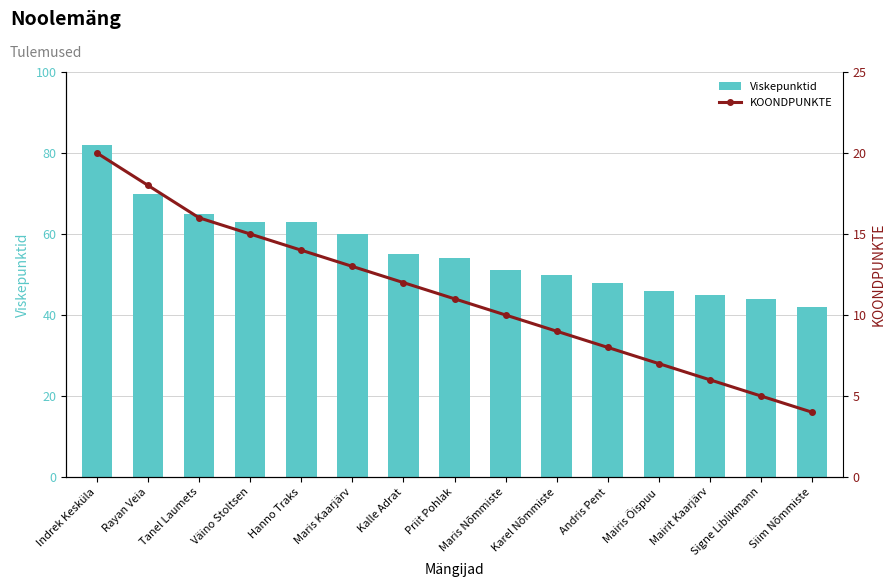

Between Rayan Veia and Karel Nõmmiste, which series saw the biggest shift?

Viskepunktid